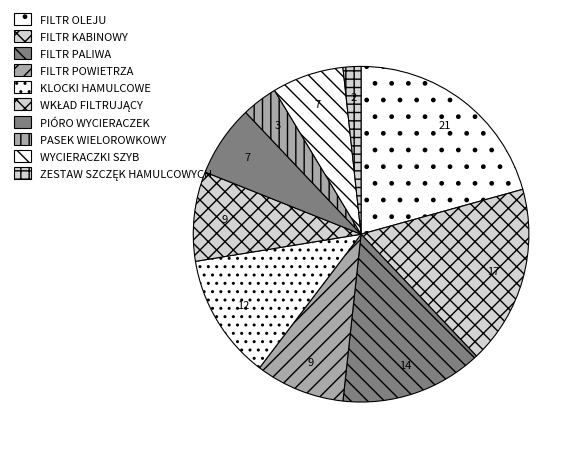

Do KLOCKI HAMULCOWE and WYCIERACZKI SZYB together represent more than half of the pie?

No